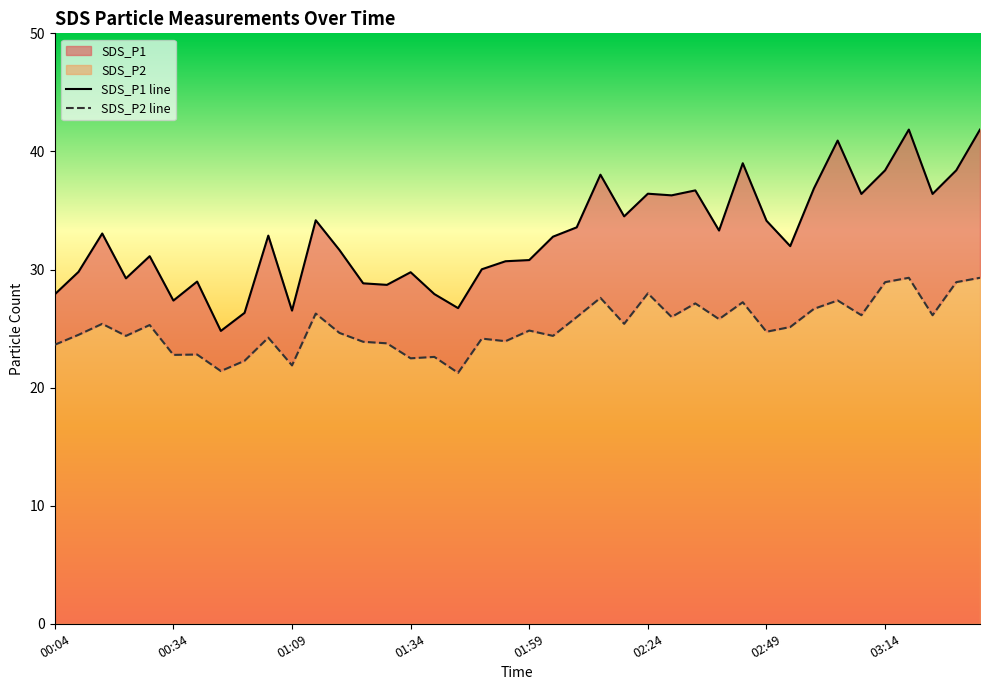

True or false: SDS_P1 and SDS_P2 intersect in this chart.

False